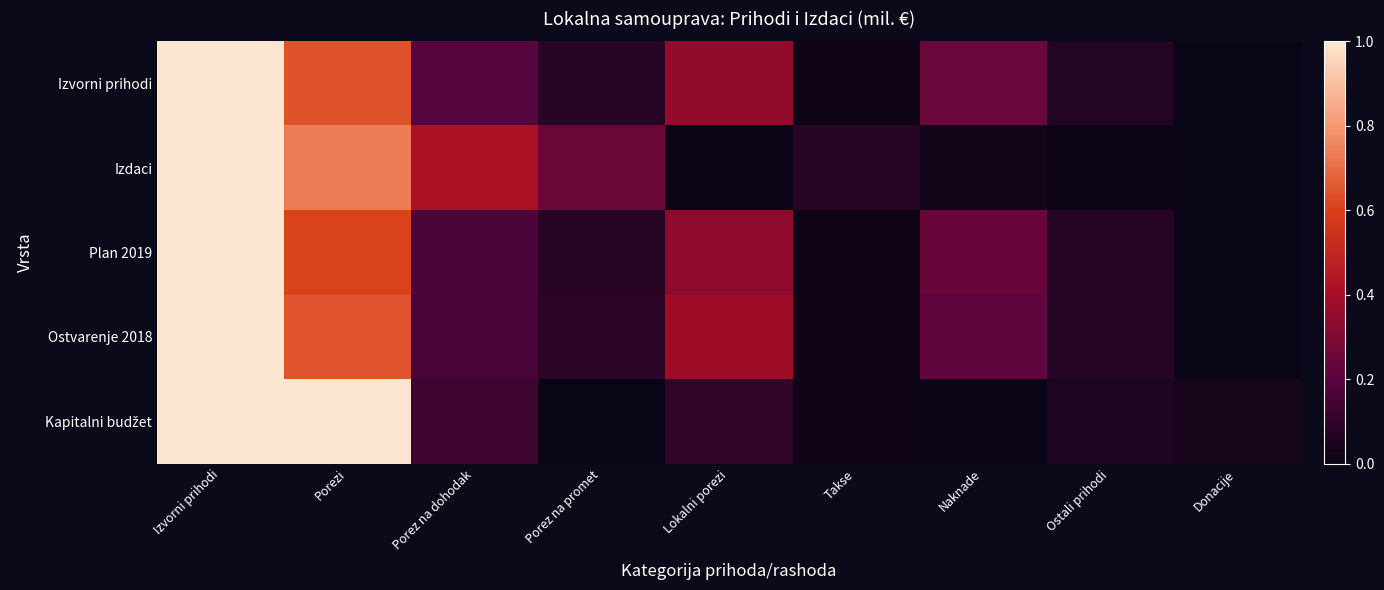

Rank the series by their maximum value, from highest to lowest.

Izvorni prihodi, Izdaci, Plan 2019, Ostvarenje 2018, Kapitalni budžet